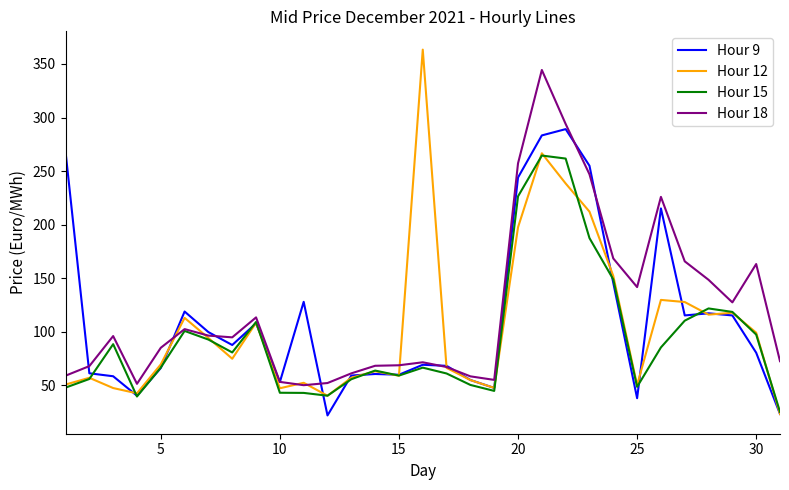

List the series in order of their overall mean, highest first.

Hour 18, Hour 9, Hour 12, Hour 15